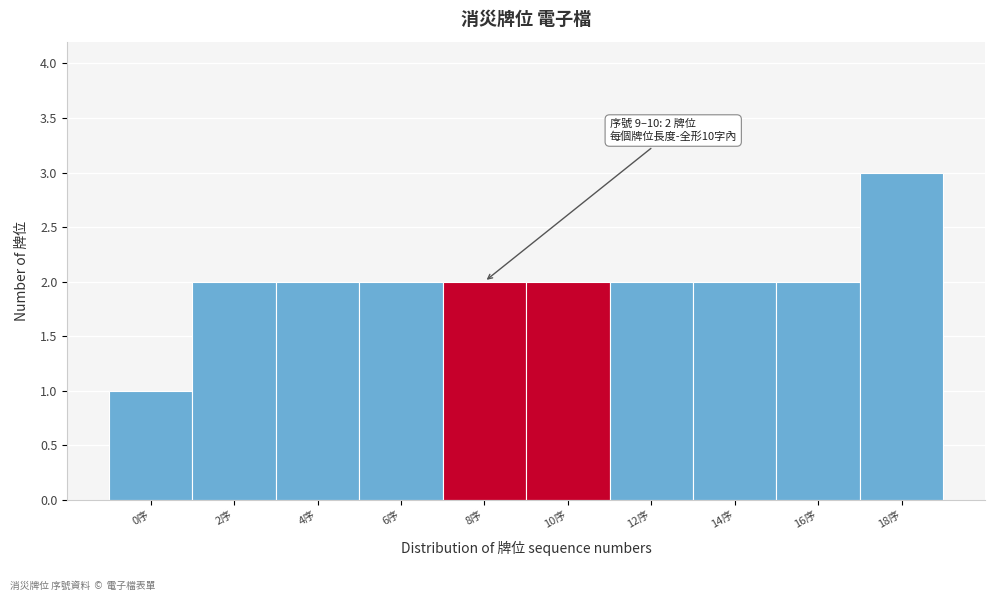

Reading right to left, extract all data points from this chart.

18序=3	16序=2	14序=2	12序=2	10序=2	8序=2	6序=2	4序=2	2序=2	0序=1